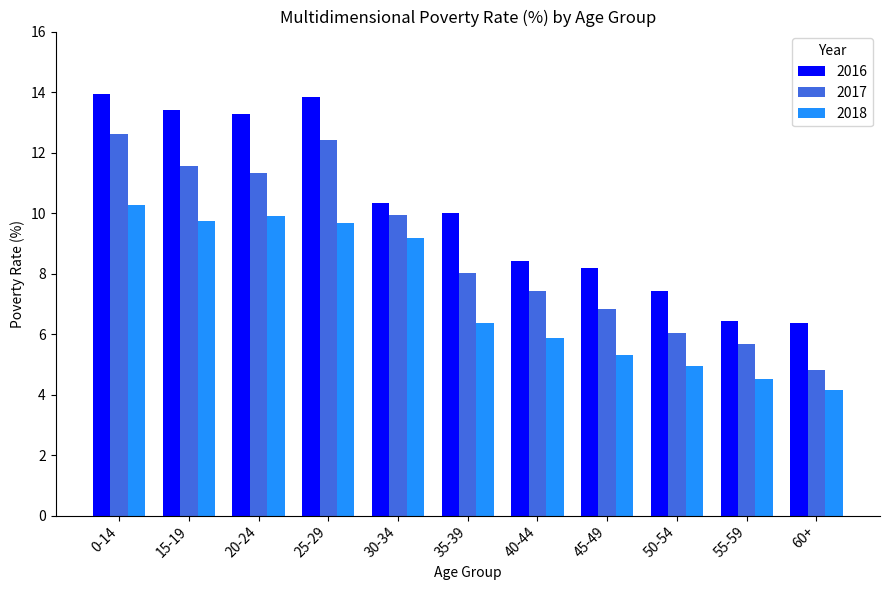

What is the highest value of the 2018 series?

10.3